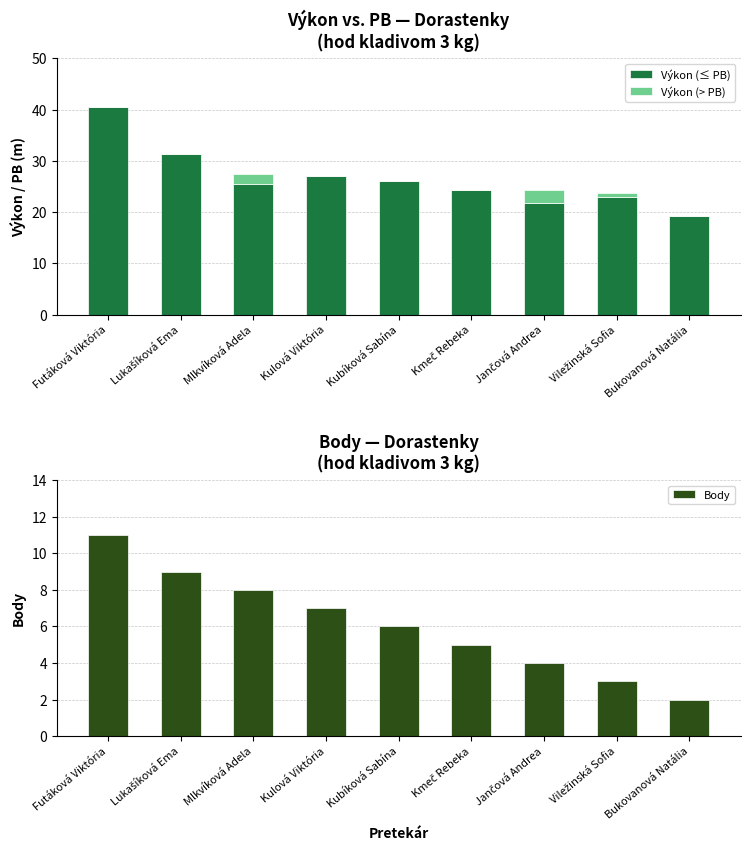

What is the greatest value displayed?

40.4